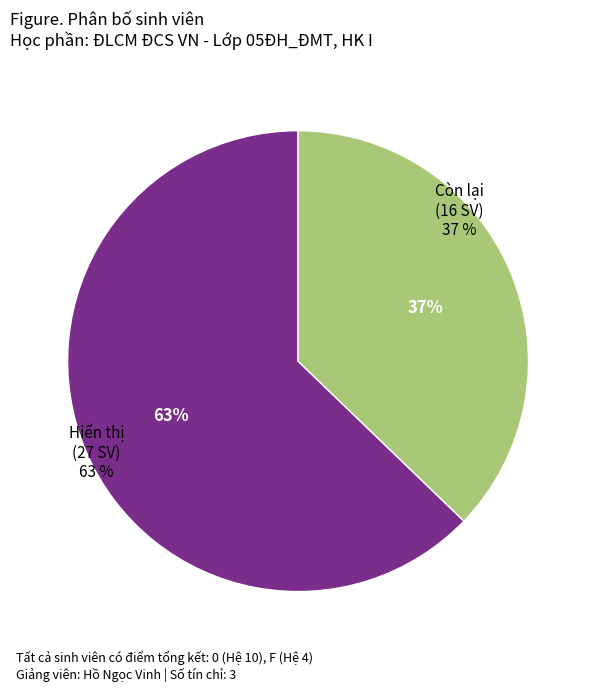

Is there a majority slice in this chart?

Yes